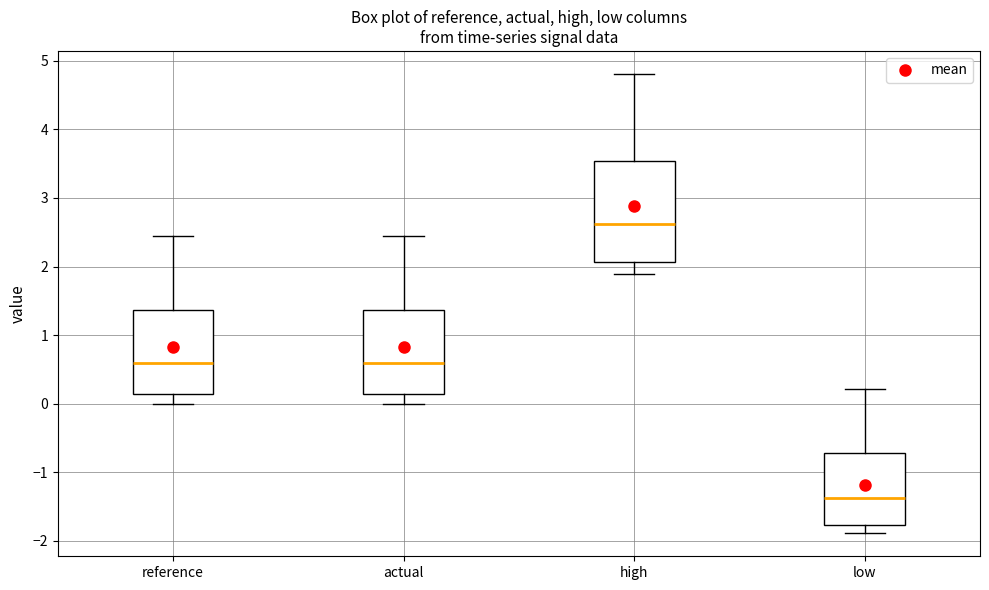

Which box has the highest median line?

high